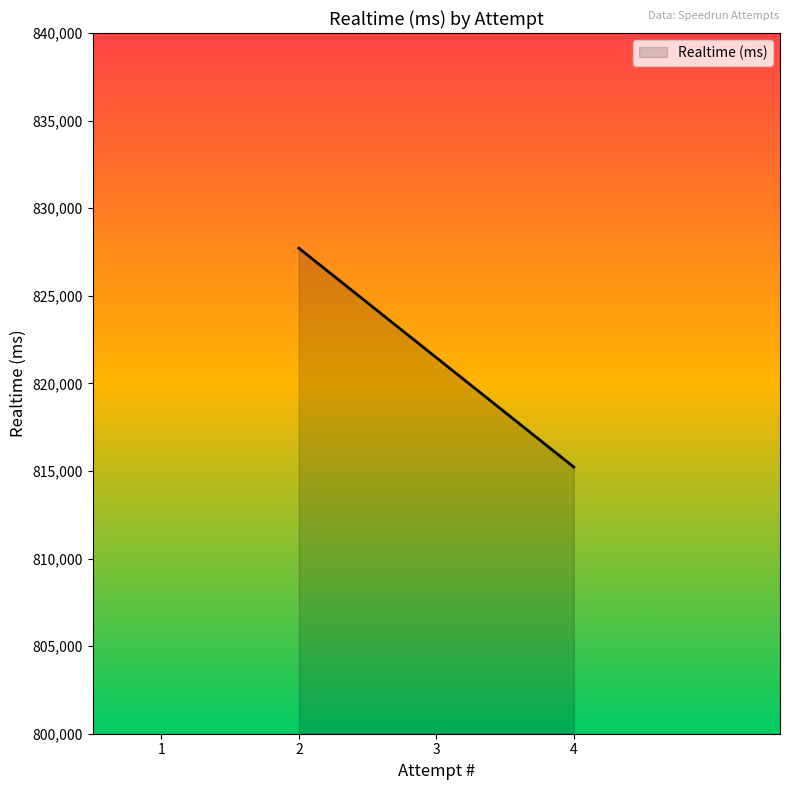

Rank the categories by value from highest to lowest.

2, 4